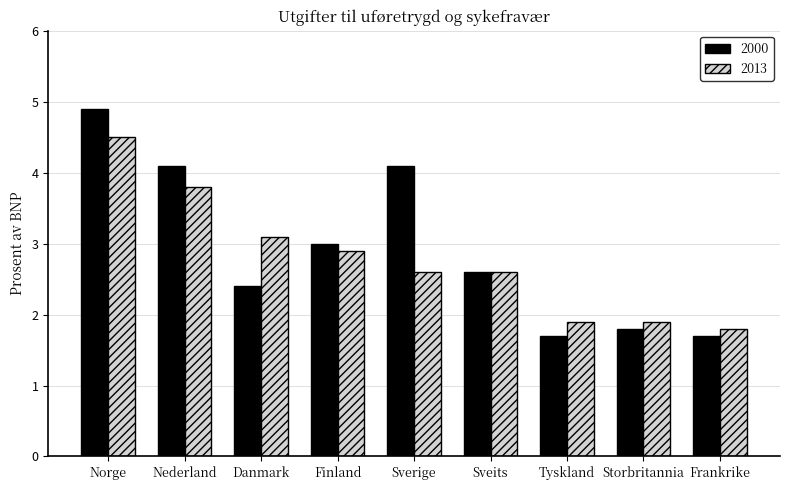

Count the number of data series in this chart.

2